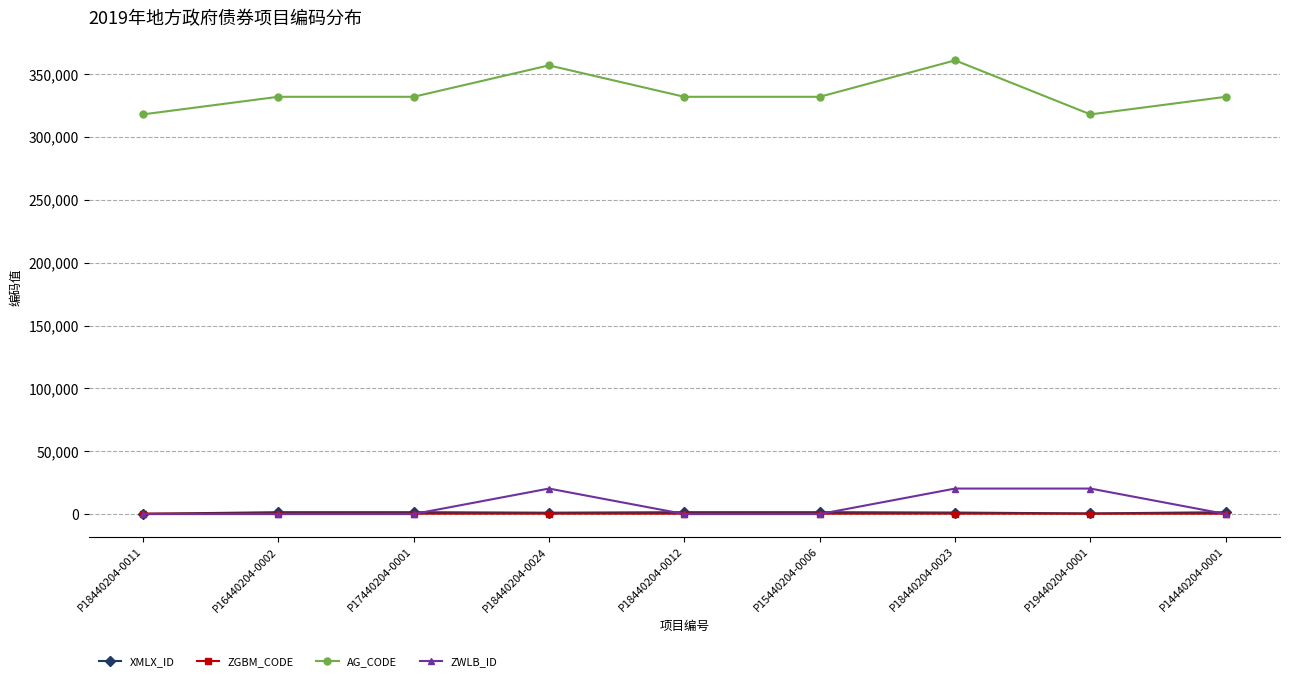

What is the label of the 9th point from the right?

P18440204-0011